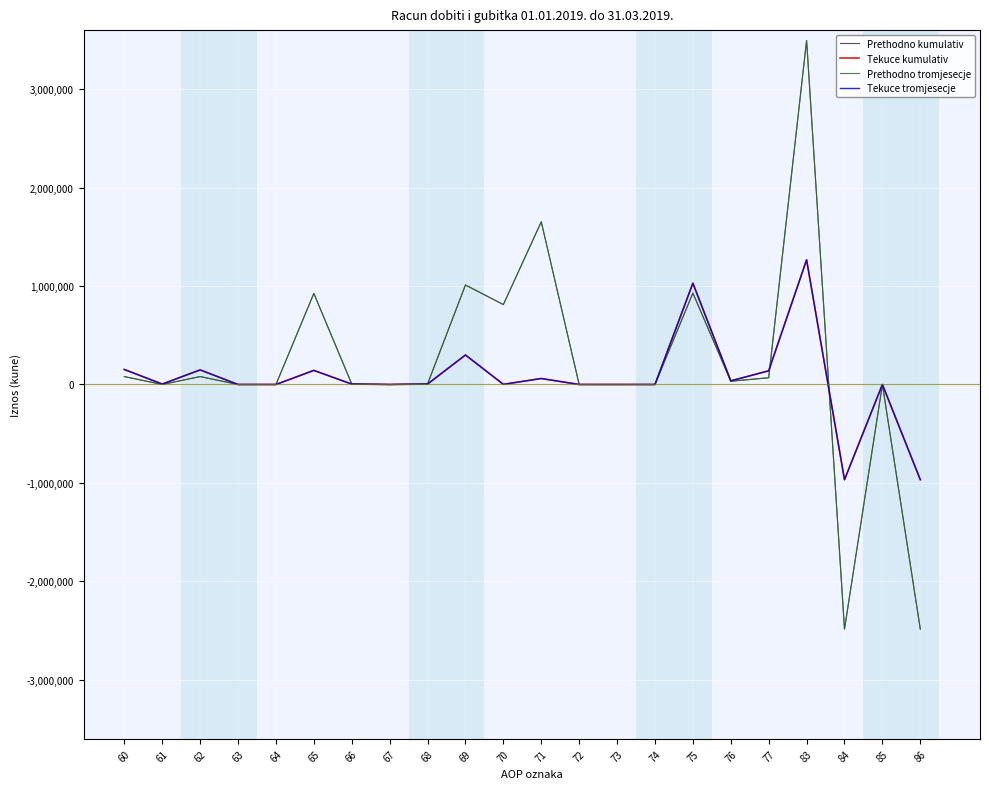

Reading right to left, what are all the values shown in this chart?

Prethodno kumulativ: -2484432	0	-2484432	3495082	68444	33049	929075	0	0	0	1652700	811814	1010650	5107	0	5107	925096	0	0	80447	0	80447
Tekuce kumulativ: -967080	0	-967080	1266872	139037	36846	1028792	0	0	0	60742	1455	299792	4172	0	4172	143159	0	0	148182	4279	152461
Prethodno tromjesecje: -2484432	0	-2484432	3495082	68444	33049	929075	0	0	0	1652700	811814	1010650	5107	0	5107	925096	0	0	80447	0	80447
Tekuce tromjesecje: -967080	0	-967080	1266872	139037	36846	1028792	0	0	0	60742	1455	299792	4172	0	4172	143159	0	0	148182	4279	152461